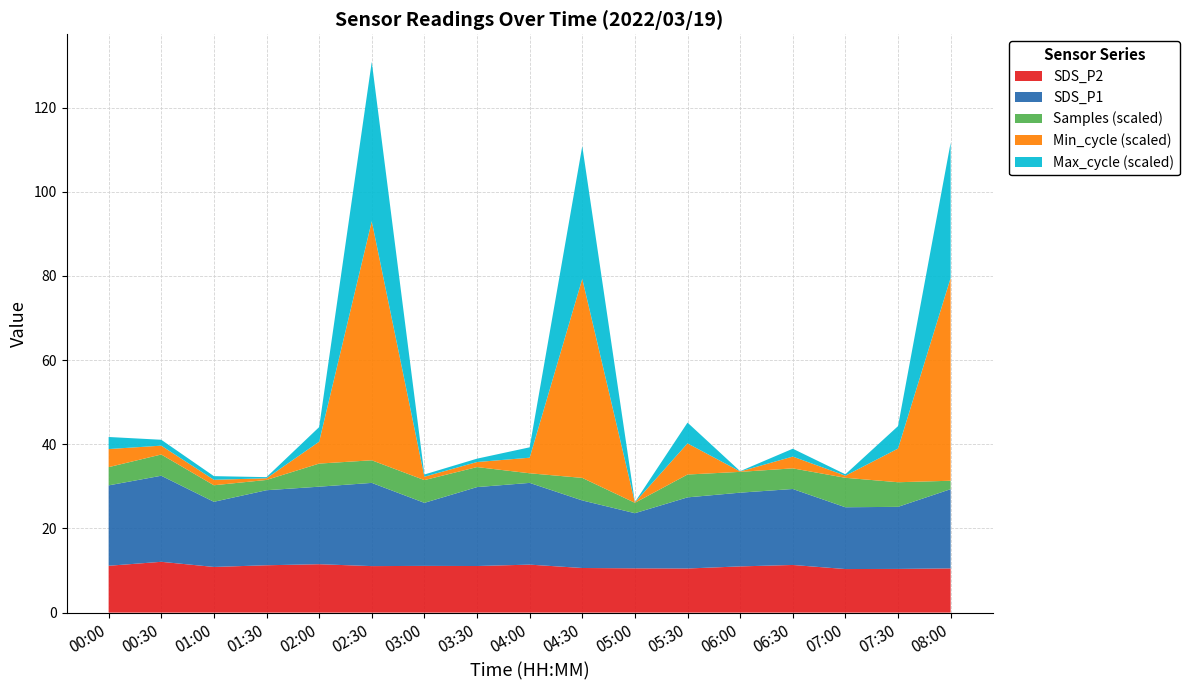

What is the highest value of the SDS_P2 series?

12.1